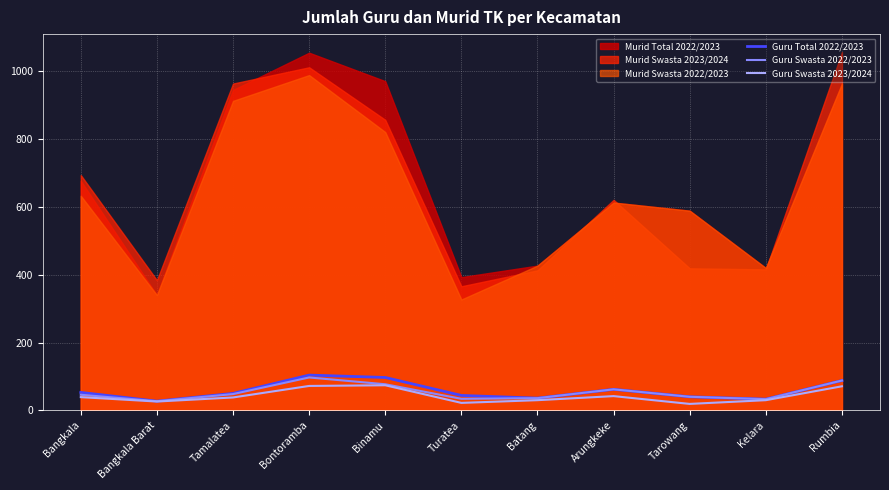

True or false: Guru Swasta 2023/2024 and Guru Total 2022/2023 intersect in this chart.

False